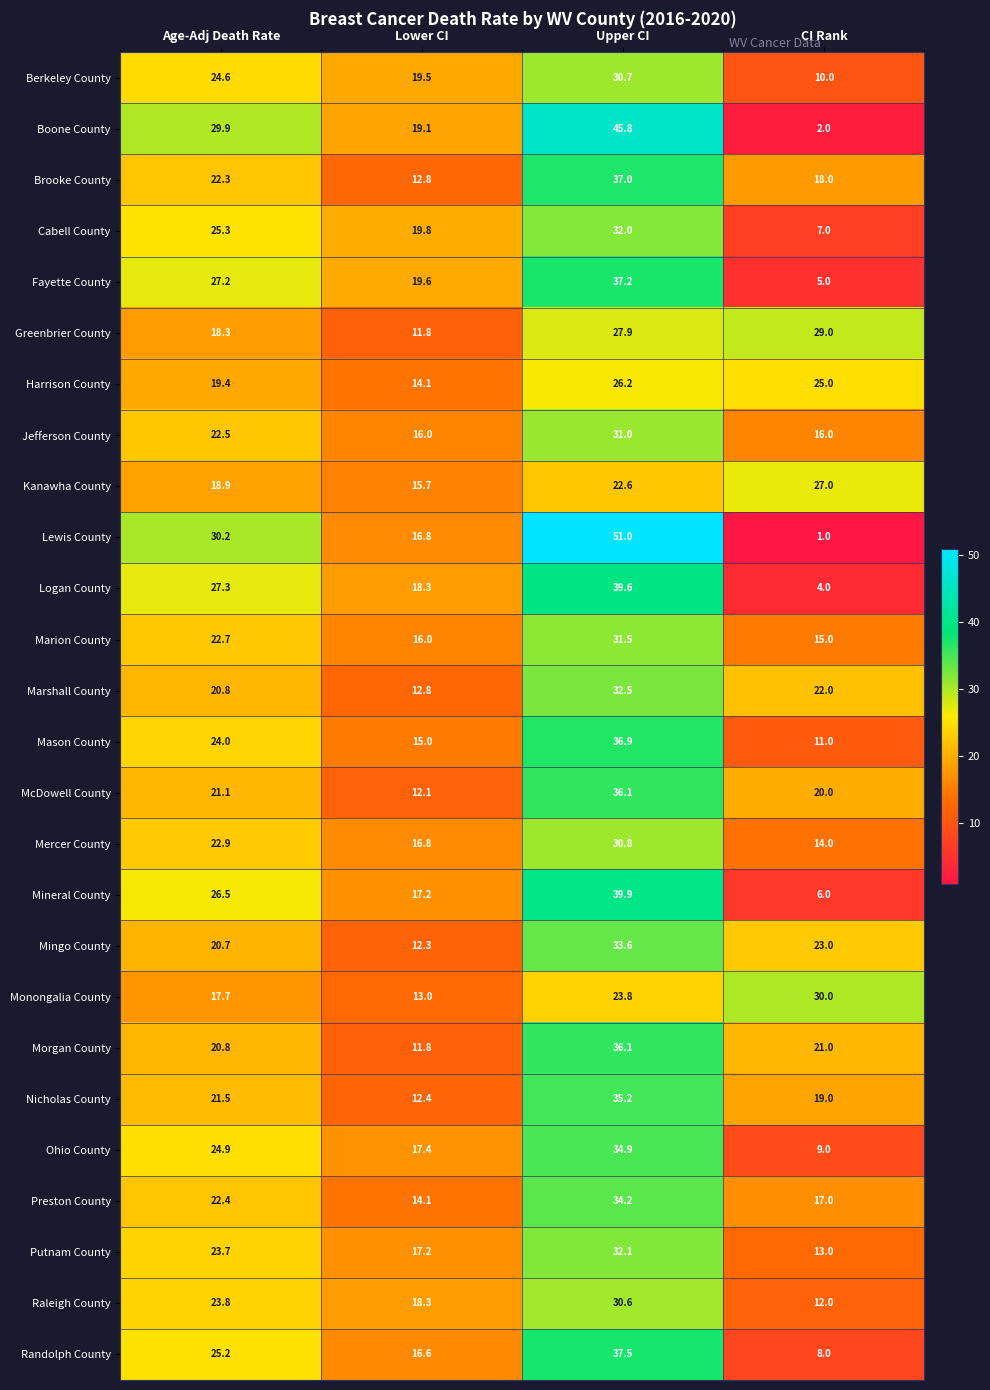

What is the difference between the maximum and minimum values in the Cabell County series?

25.0